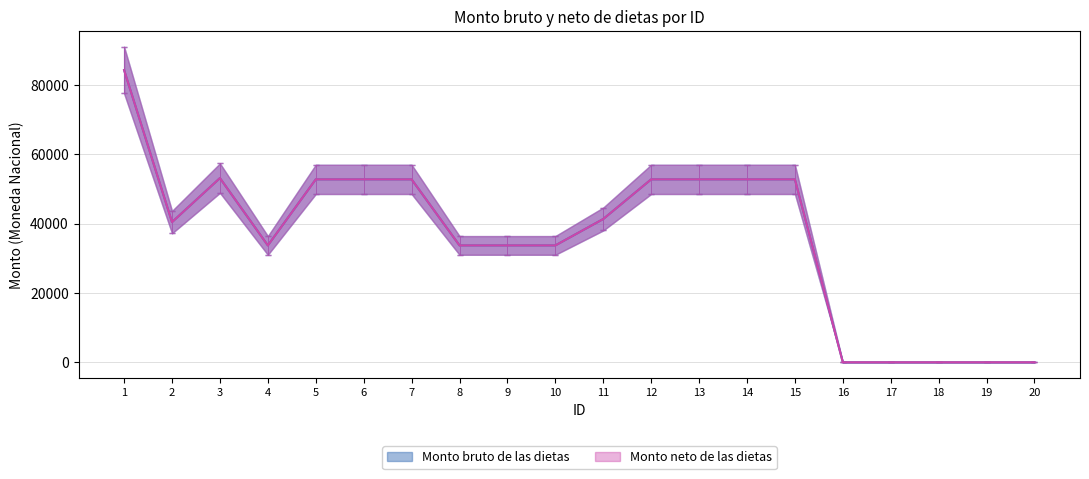

Reading right to left, transcribe all the data shown in this chart.

Monto bruto de las dietas: 0.0	0.0	0.0	0.0	0.0	52736.1	52736.1	52736.1	52736.1	41304.0	33690.0	33690.0	33690.0	52736.1	52736.1	52736.1	33690.0	53098.8	40410.0	84240.0
Monto neto de las dietas: 0.0	0.0	0.0	0.0	0.0	48517.2	48517.2	48517.2	48517.2	37999.7	30994.8	30994.8	30994.8	48517.2	48517.2	48517.2	30994.8	48850.9	37177.2	77500.8